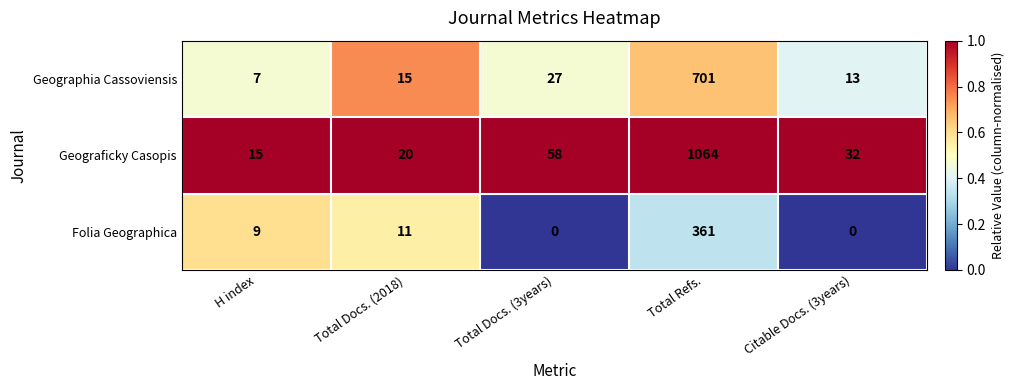

At which label is Geograficky Casopis closest to 539?

Total Docs. (3years)